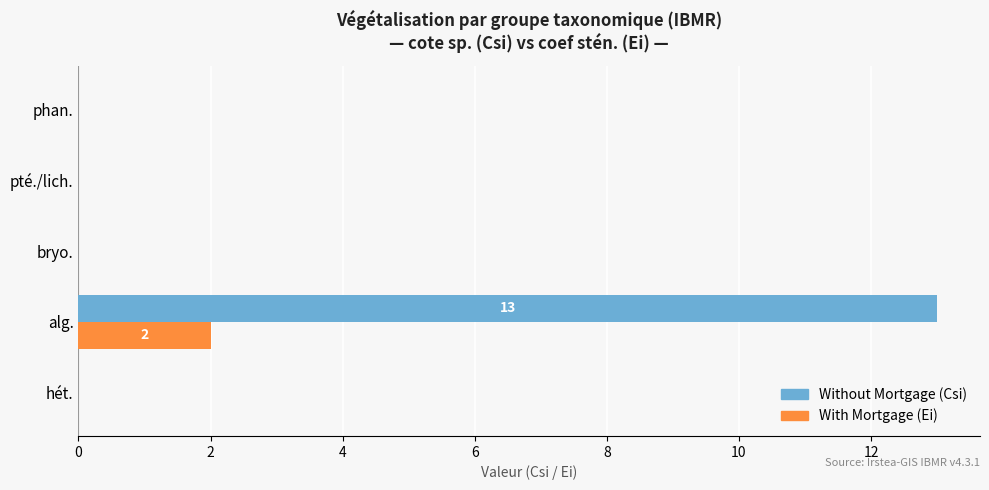

What is the greatest value displayed?

13